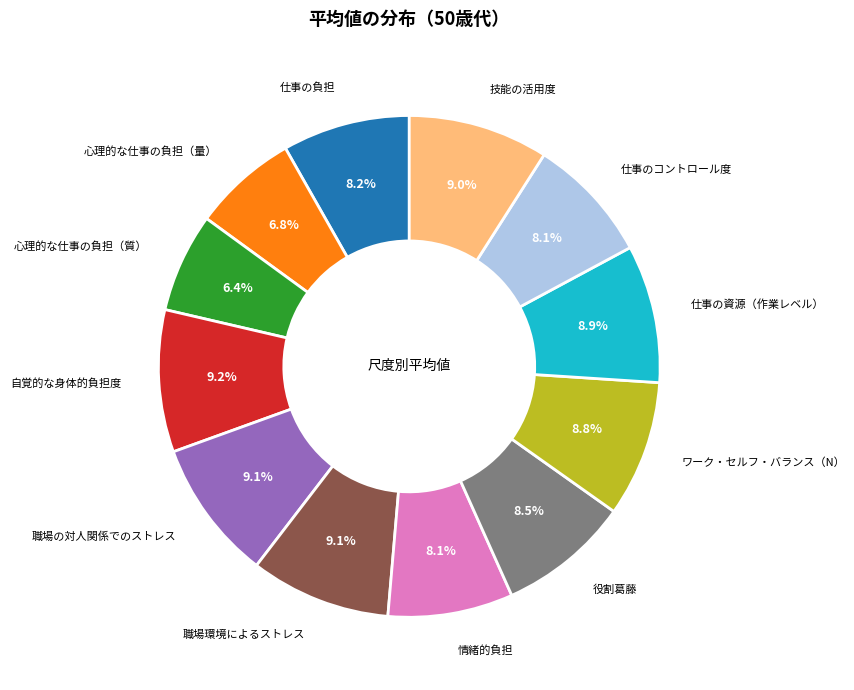

Count the number of slices in the pie.

12